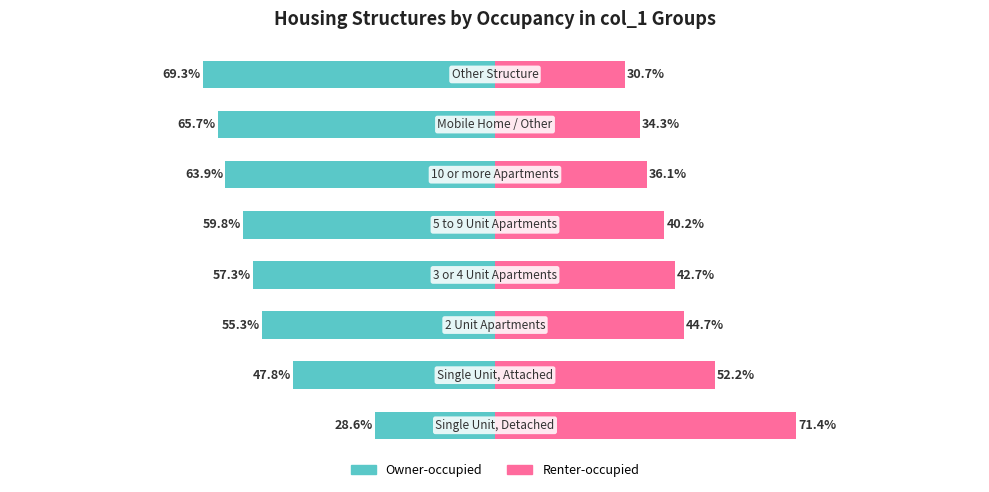

Reading left to right, transcribe all the data shown in this chart.

Owner-occupied: -28.6	-47.8	-55.3	-57.3	-59.8	-63.9	-65.7	-69.3
Renter-occupied: 71.4	52.2	44.7	42.7	40.2	36.1	34.3	30.7